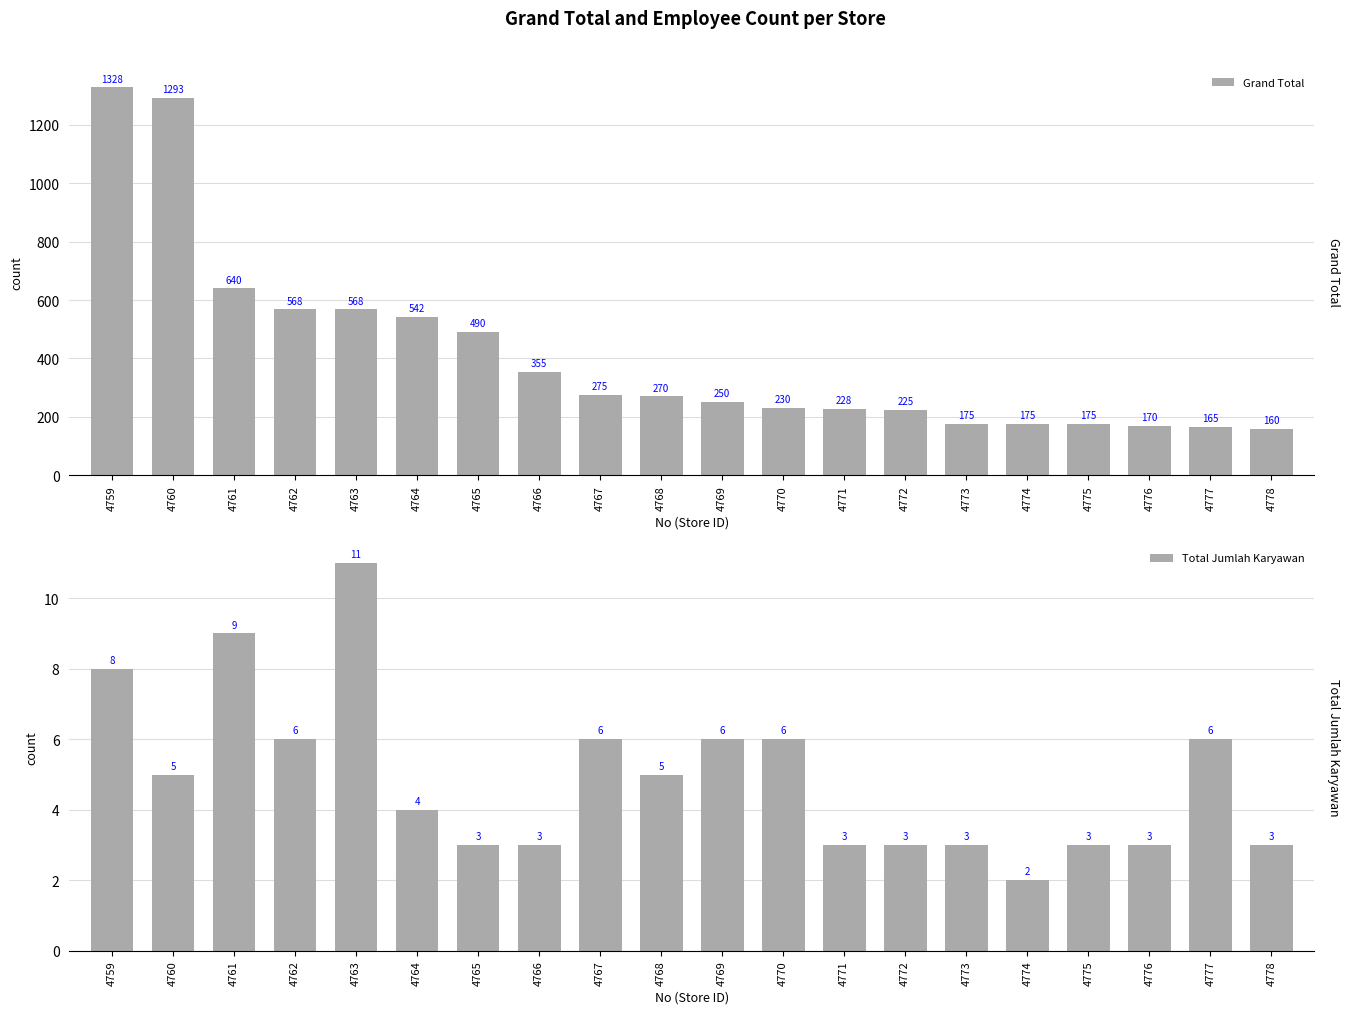

Rank the series by their average value, from highest to lowest.

Grand Total, Total Jumlah Karyawan